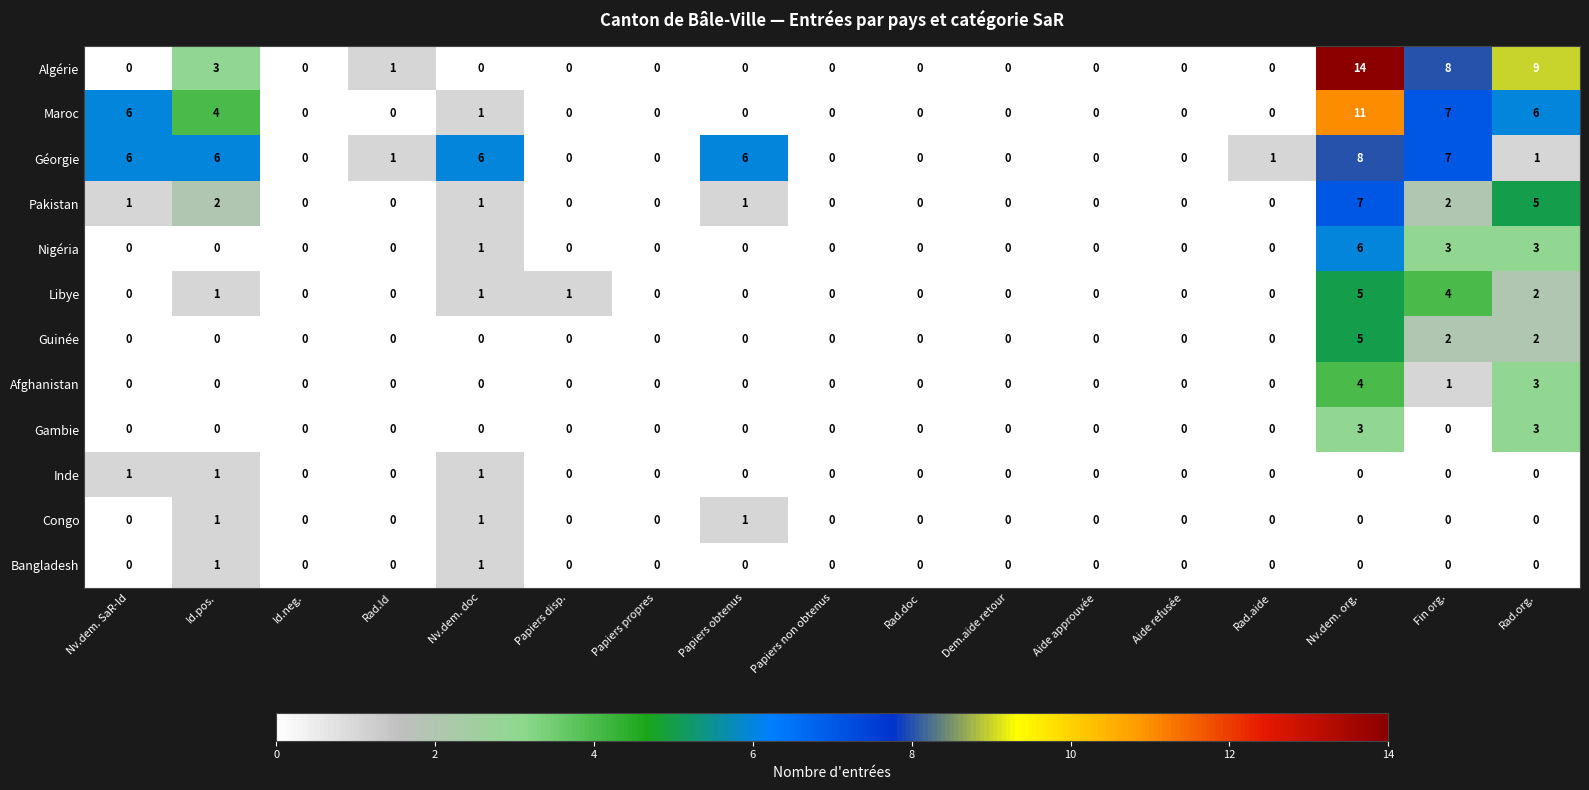

The value of Gambie at Rad.Id is 1. True or false?

False